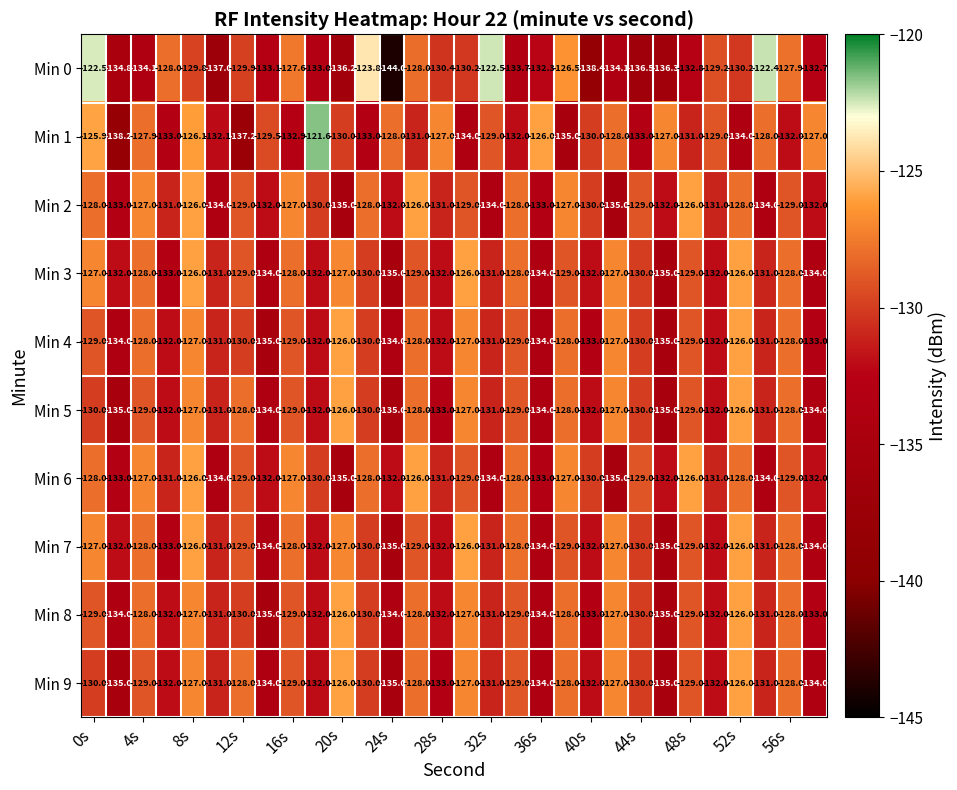

What is the difference between the maximum and minimum values in the Min 7 series?

9.0